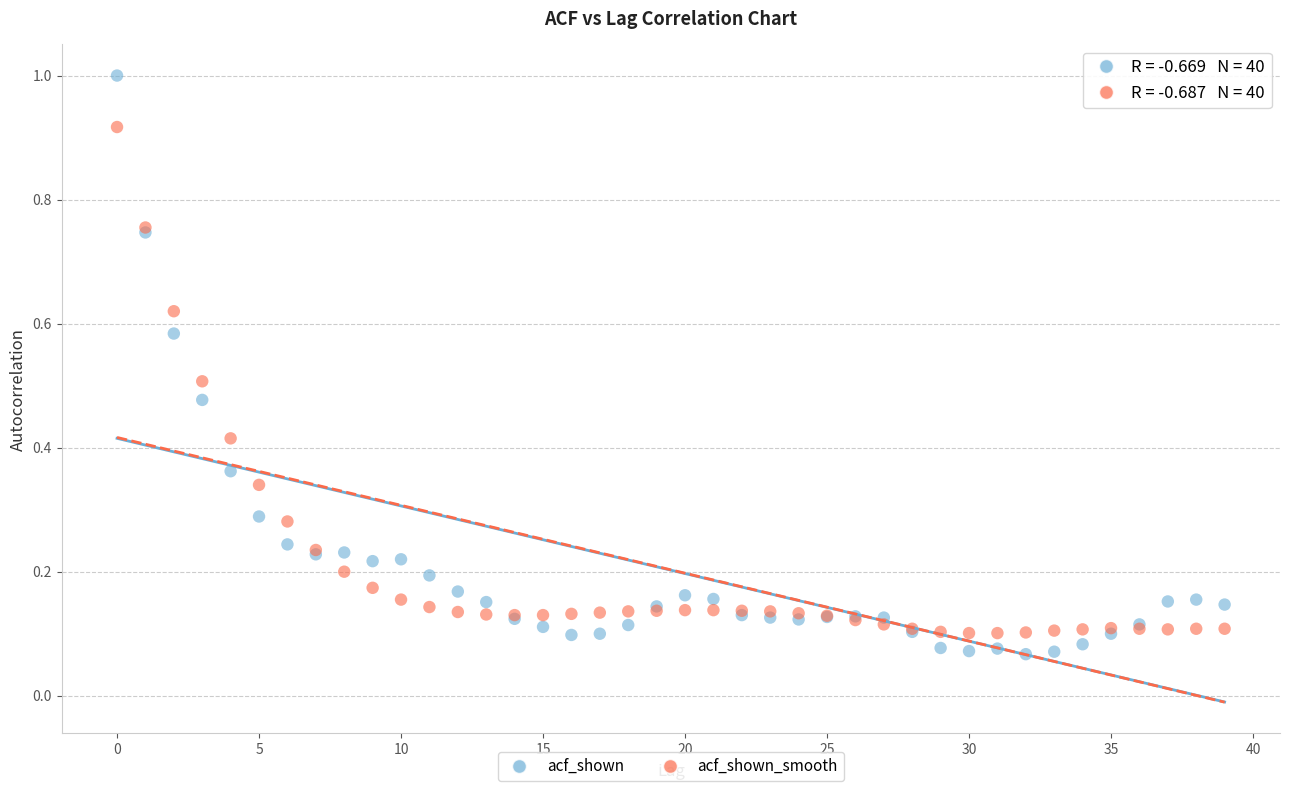

Which series has the largest Y range (max minus min)?

acf_shown